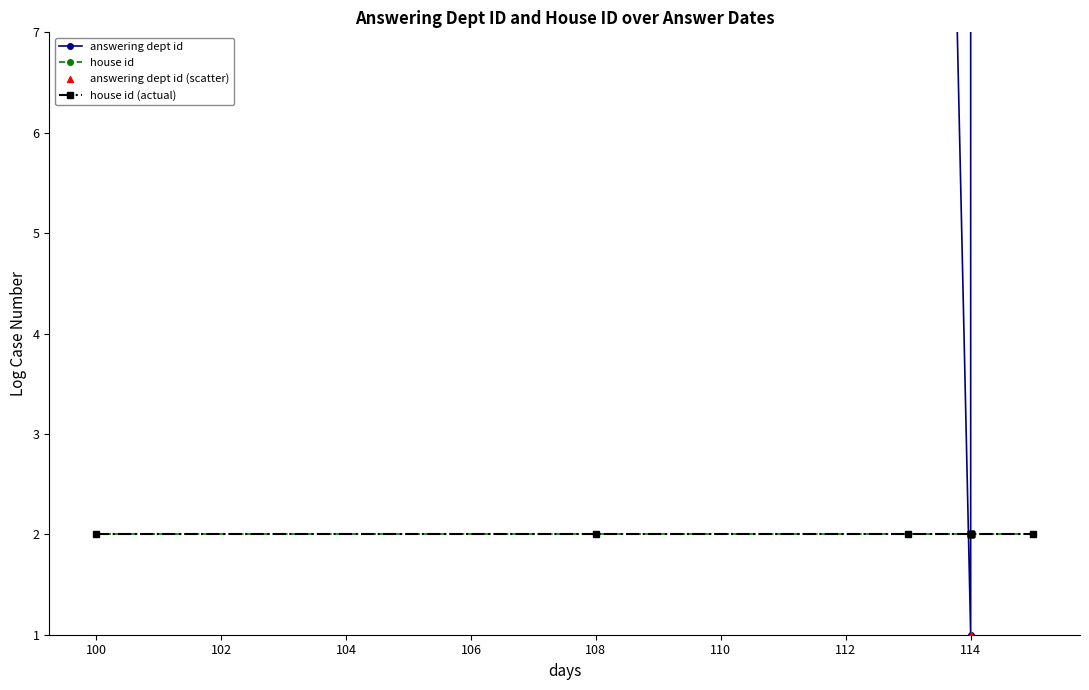

At which category is the sum across all series the highest?

108